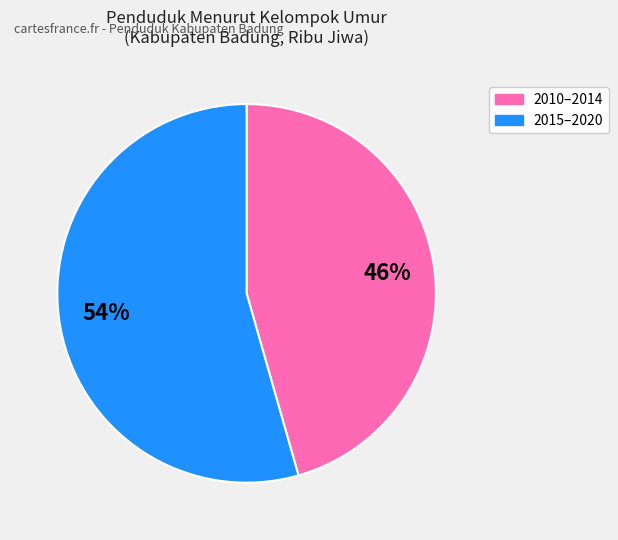

Which slice is the smallest?

2010–2014